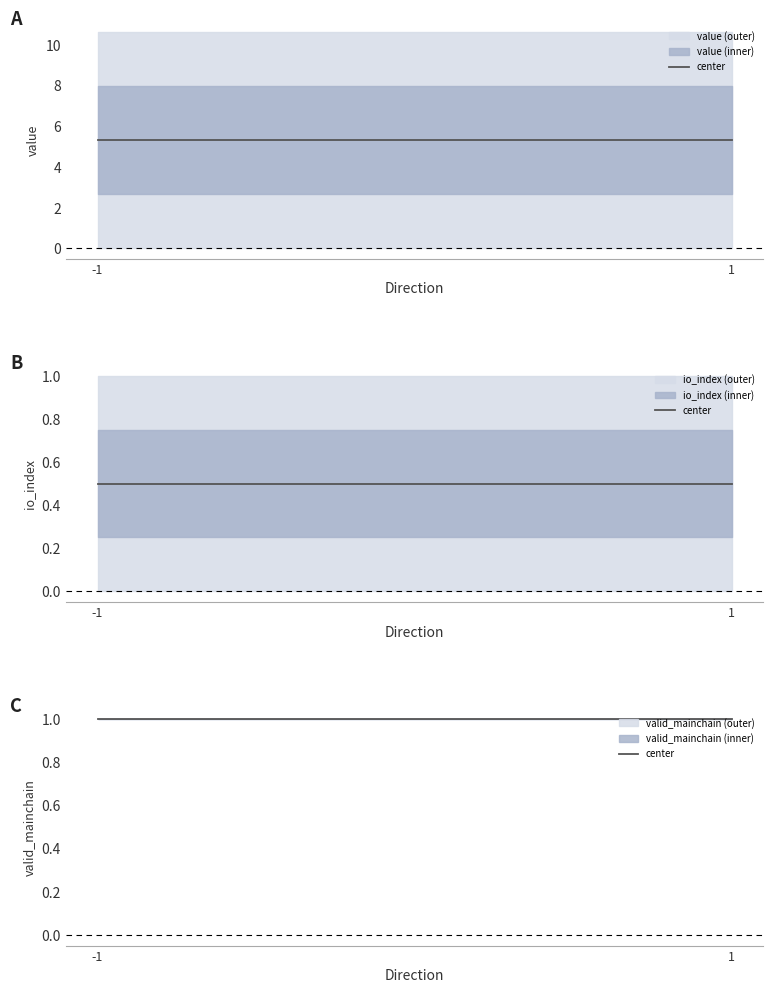

Between -1 and 1, which is larger?

1